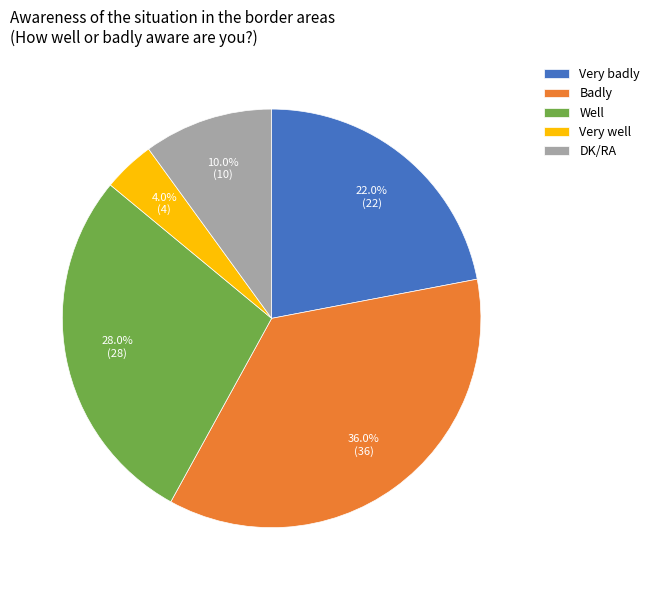

Is it true that Very badly is 30% of the pie?

False